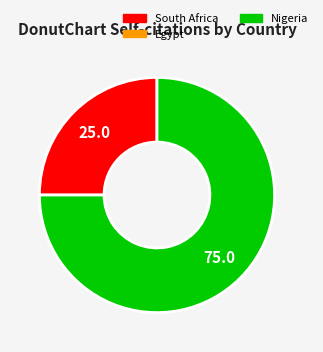

Is there a majority slice in this chart?

Yes